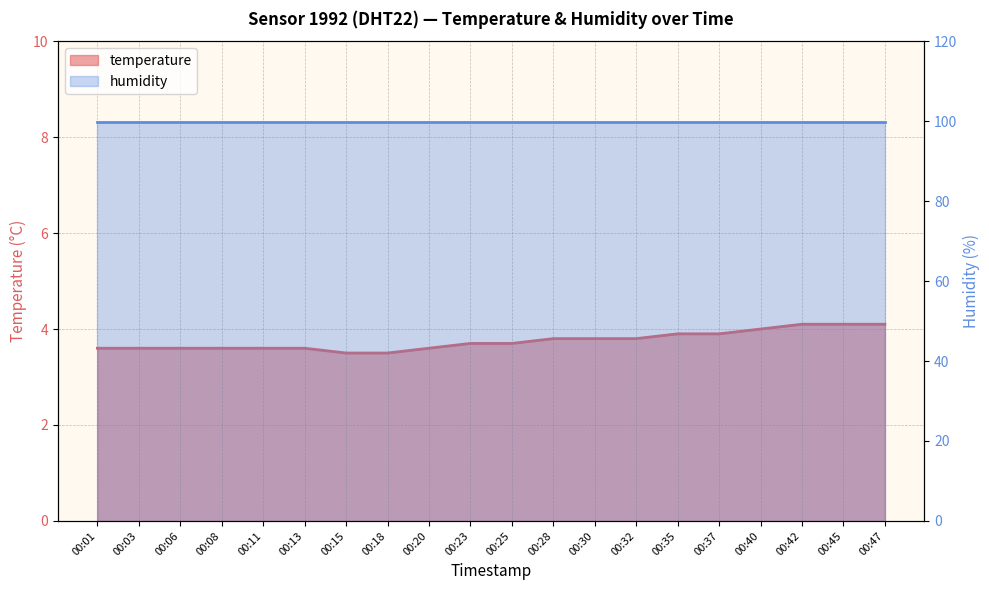

What is the ratio of the value at 00:20 to the value at 00:42?

0.9